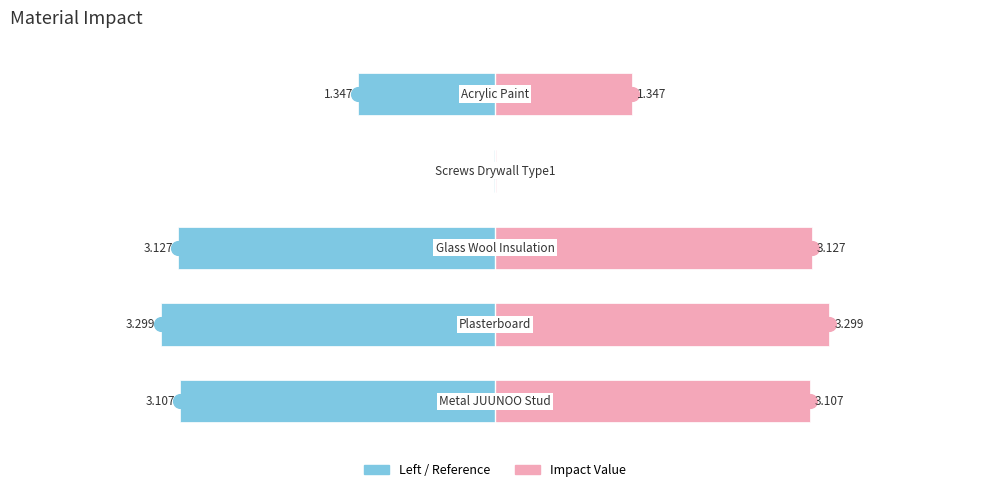

Reading left to right, list all the values displayed in this chart.

Impact (Left): -3.1	-3.3	-3.1	-0.0	-1.3
Impact (Right): 3.1	3.3	3.1	0.0	1.3